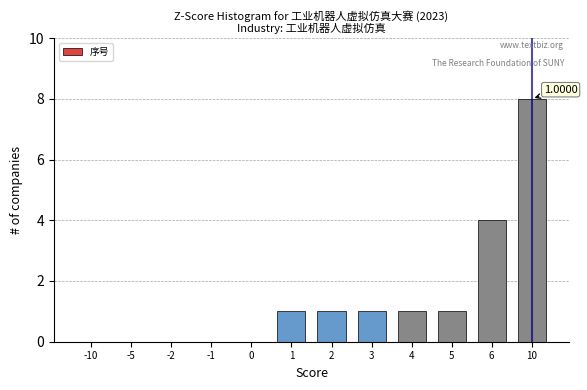

What is the change in value from 4 to 10?

+7